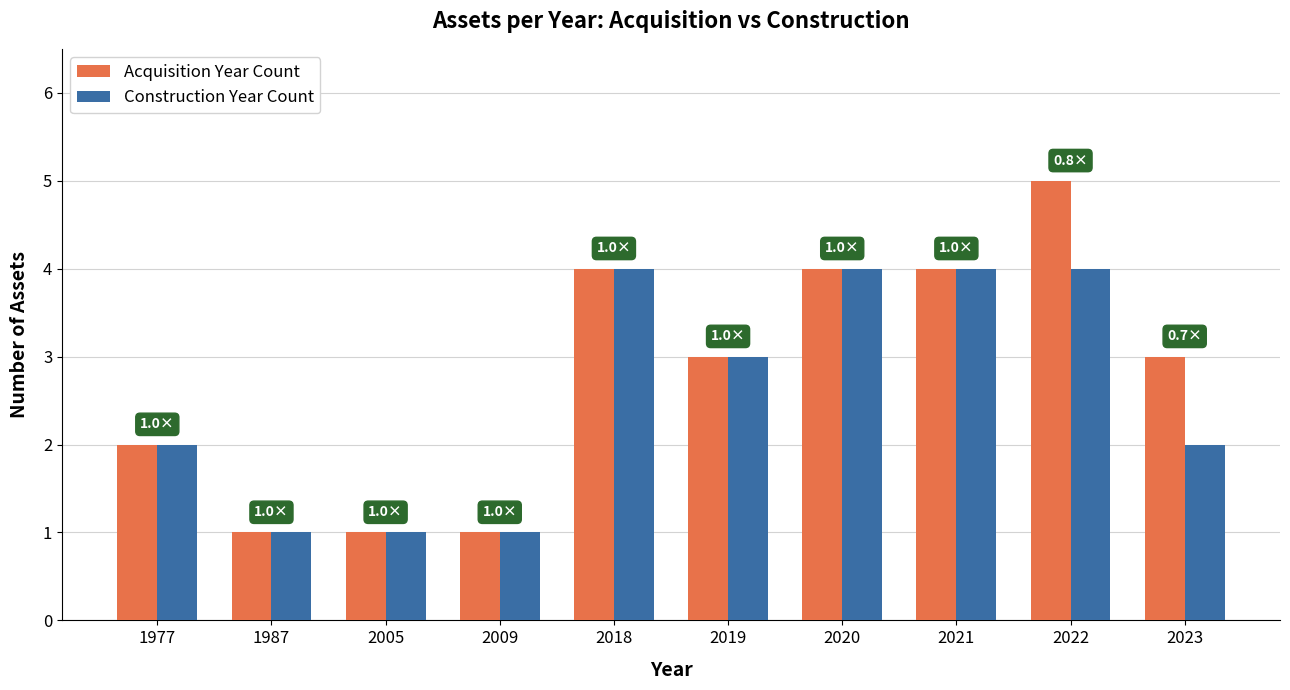

Is the value of Acquisition Year Count at 2021 greater than the value of Construction Year Count at 1977?

Yes